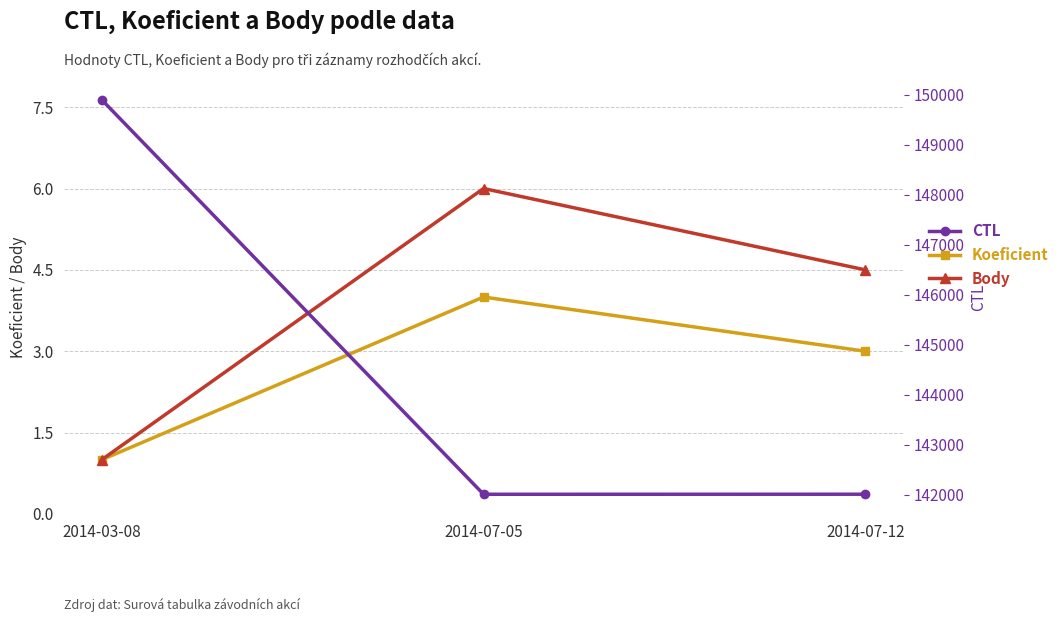

What is the spread (max minus min) of values at 2014-03-08?

149900.0